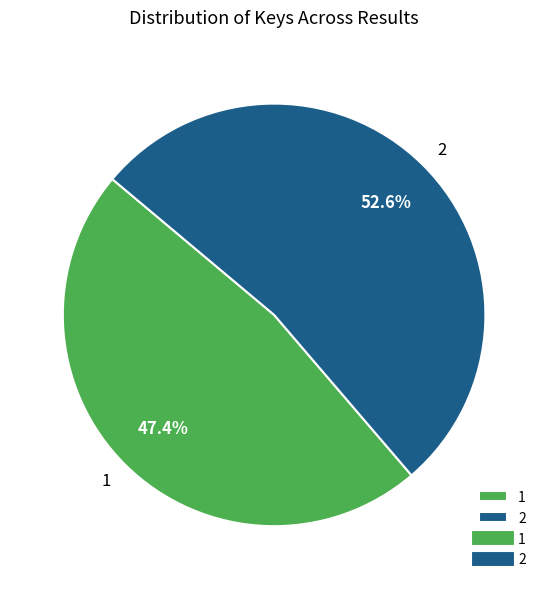

Does 2 represent more than half of the total?

Yes